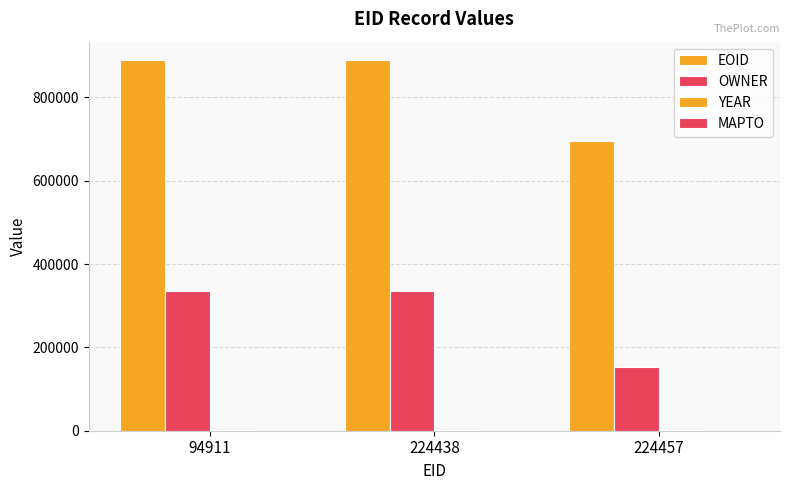

How many groups of bars are there?

3